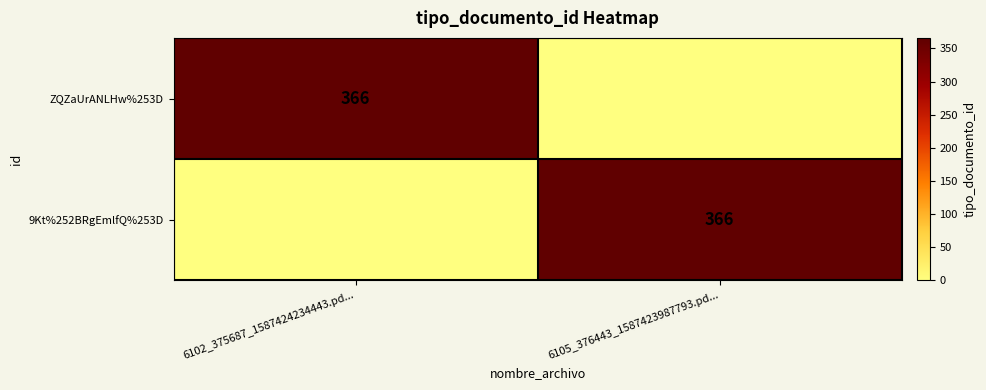

Is it true that 9Kt%252BRgEmlfQ%253D equals 366 at 6105_376443_1587423987793.pd...?

True